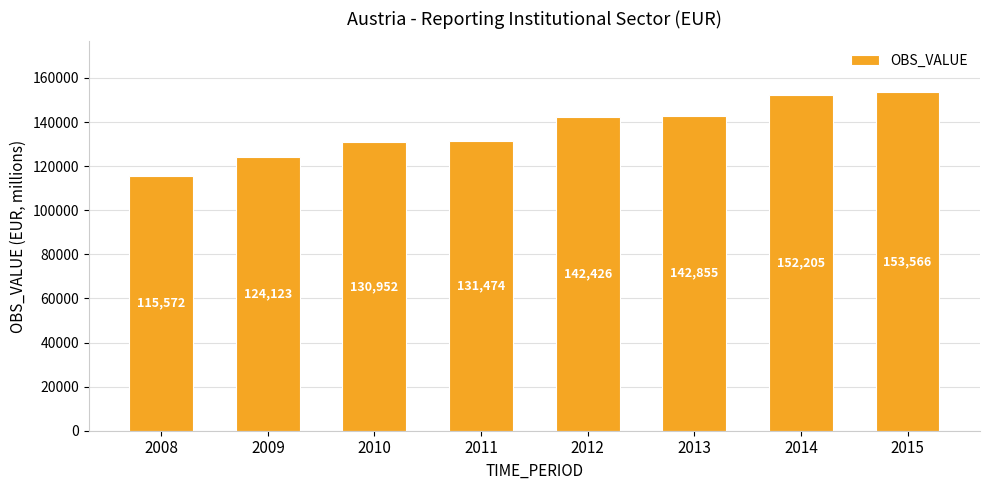

Which label corresponds to the largest value in the chart?

2015